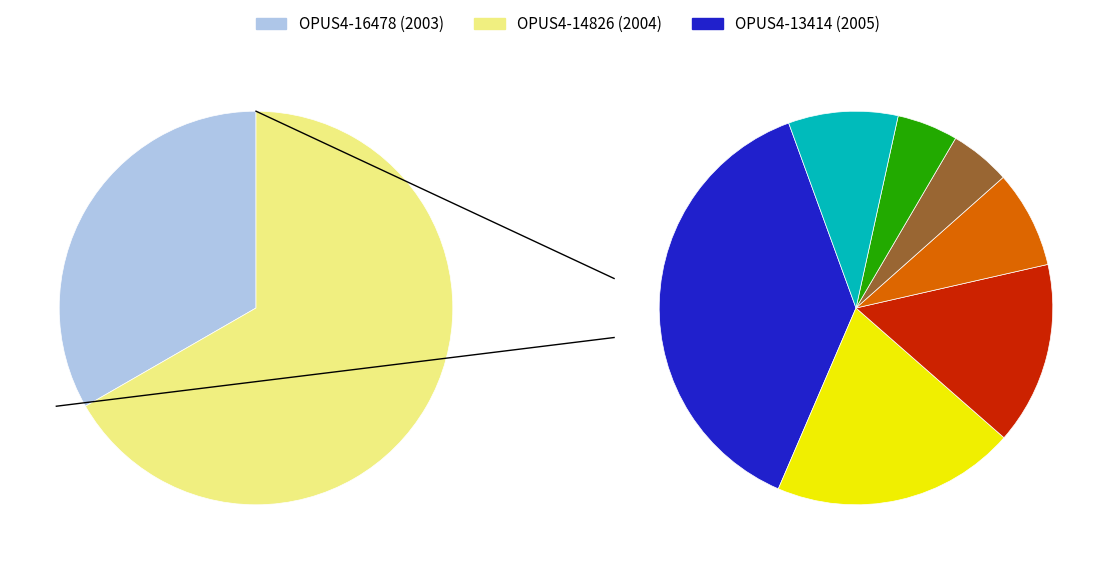

Rank the categories by value from lowest to highest.

OPUS4-16478, OPUS4-14826, OPUS4-13414